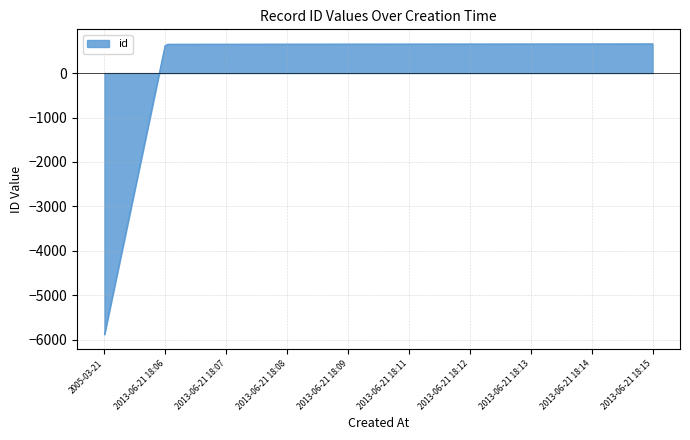

What is the greatest value displayed?

657.5